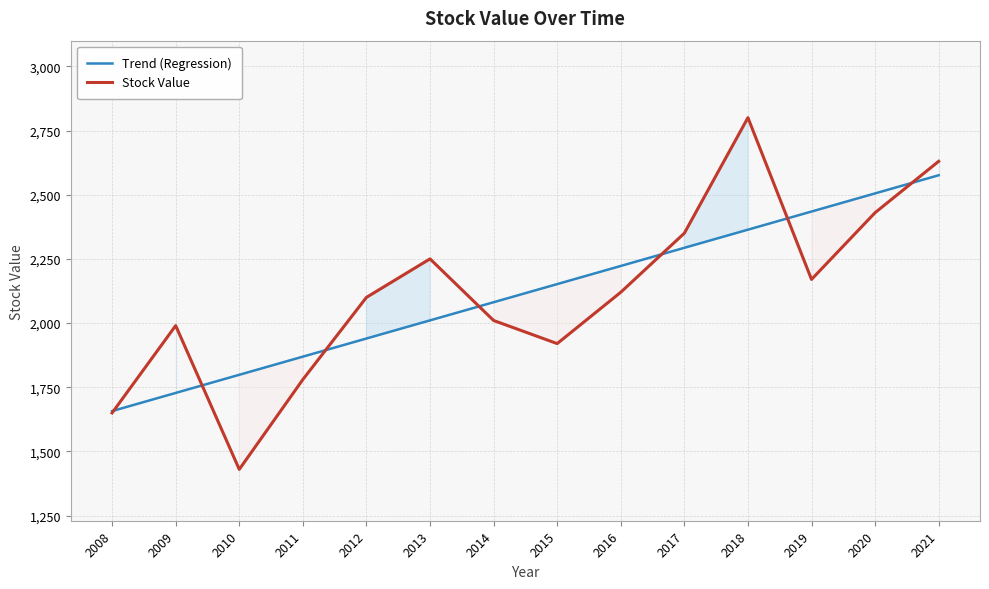

At which category is the sum across all series the highest?

2021